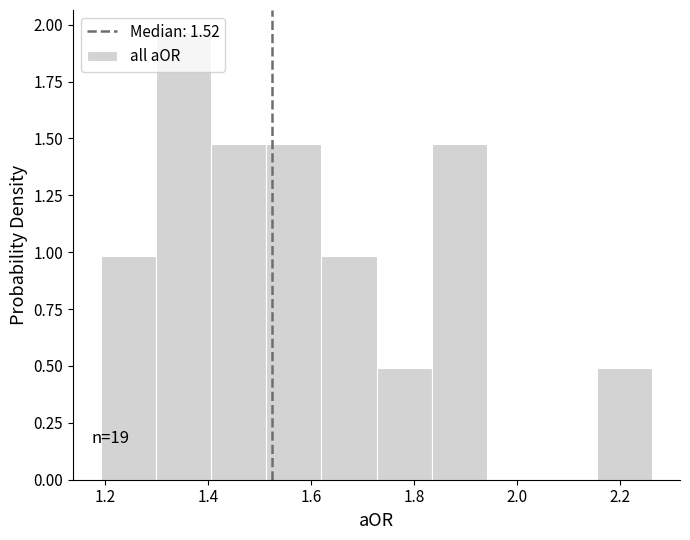

Over which range of the x-axis is the bar tallest?

1.30 to 1.40